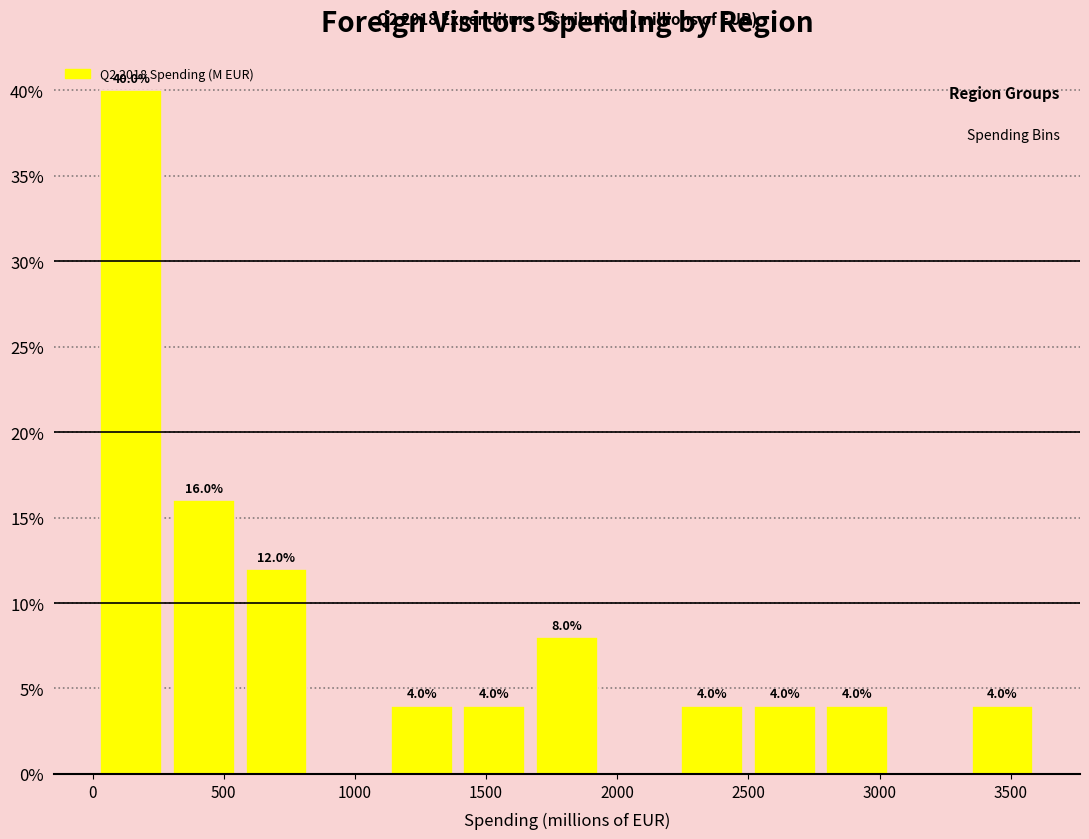

Which range on the x-axis has the tallest bar?

0 to 300